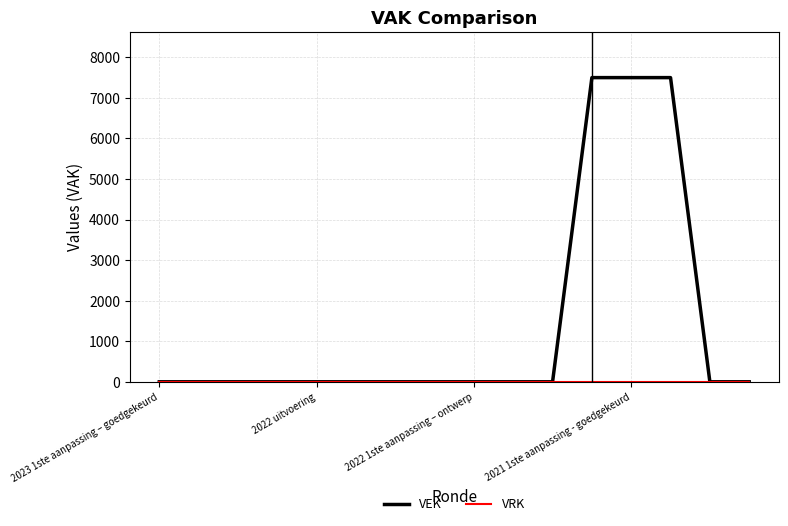

Which series has the largest range (max minus min)?

VEK